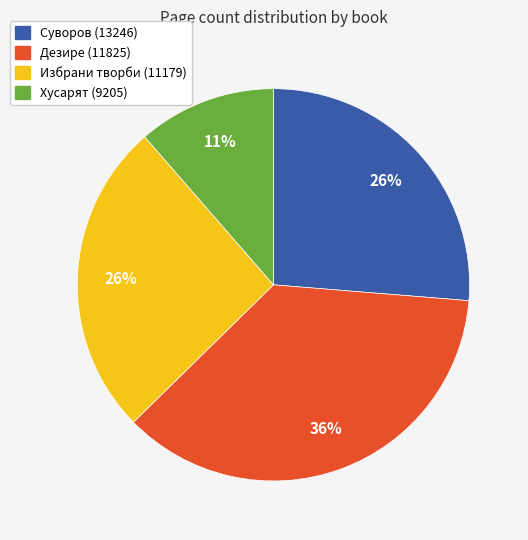

Is the sum of Хусарят (9205) and Дезире (11825) greater than half?

No